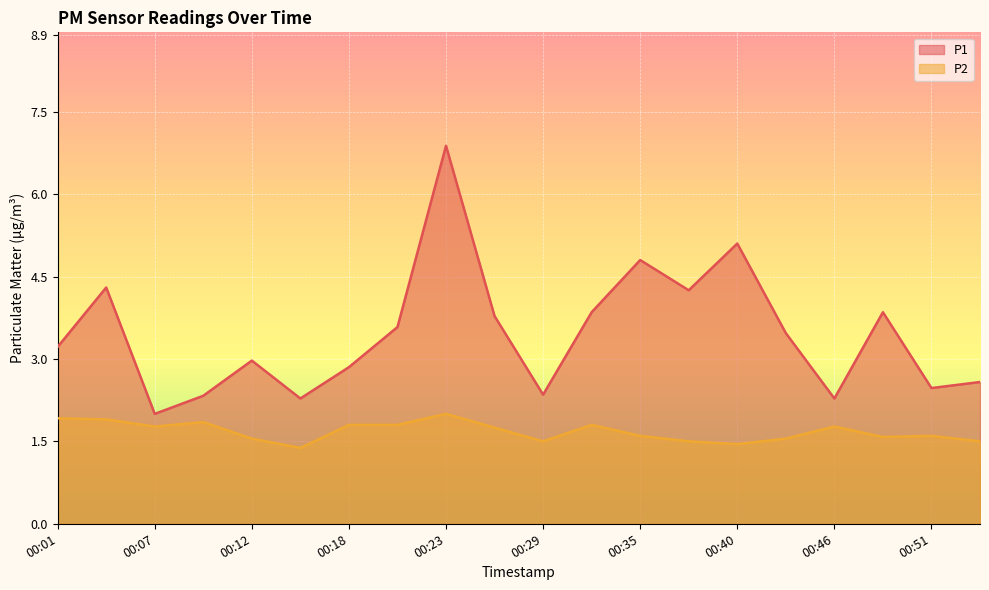

How many values in the P1 series are below 3?

9